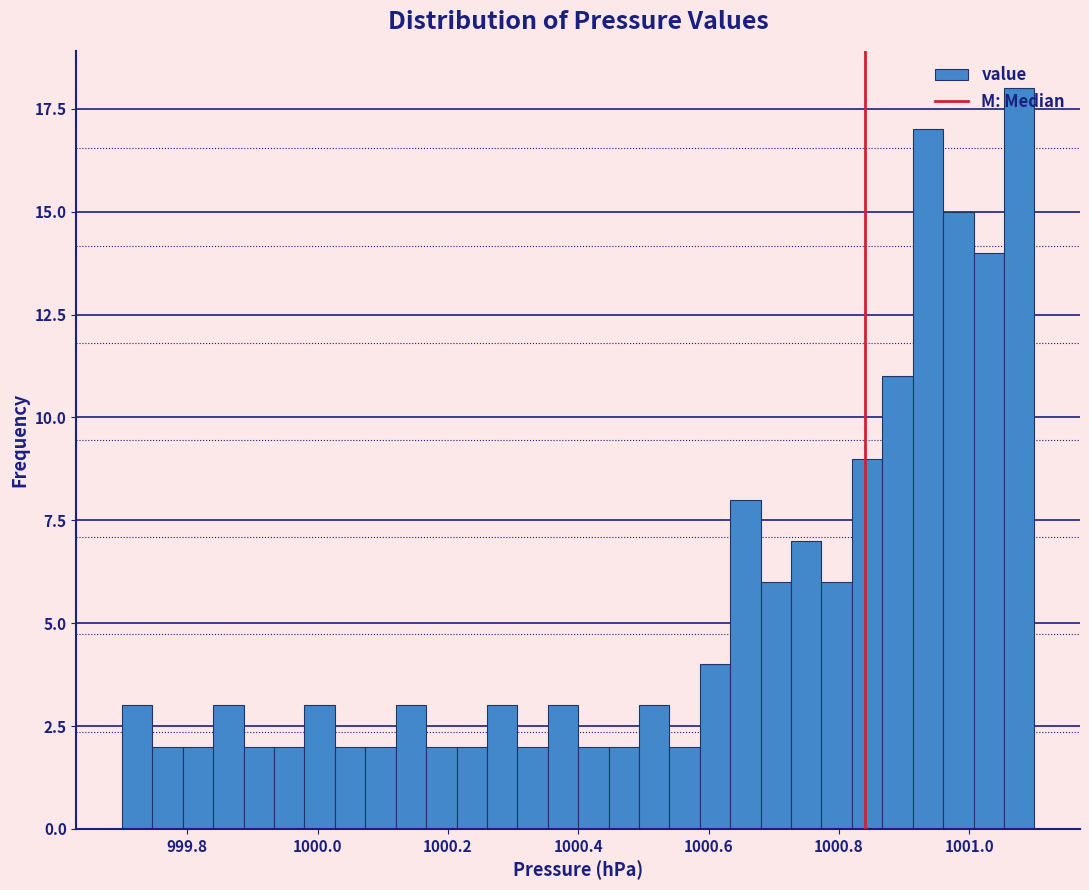

Around what value on the x-axis is the tallest bar? Give the approximate position of its centre, as read against the axis.

1001.08